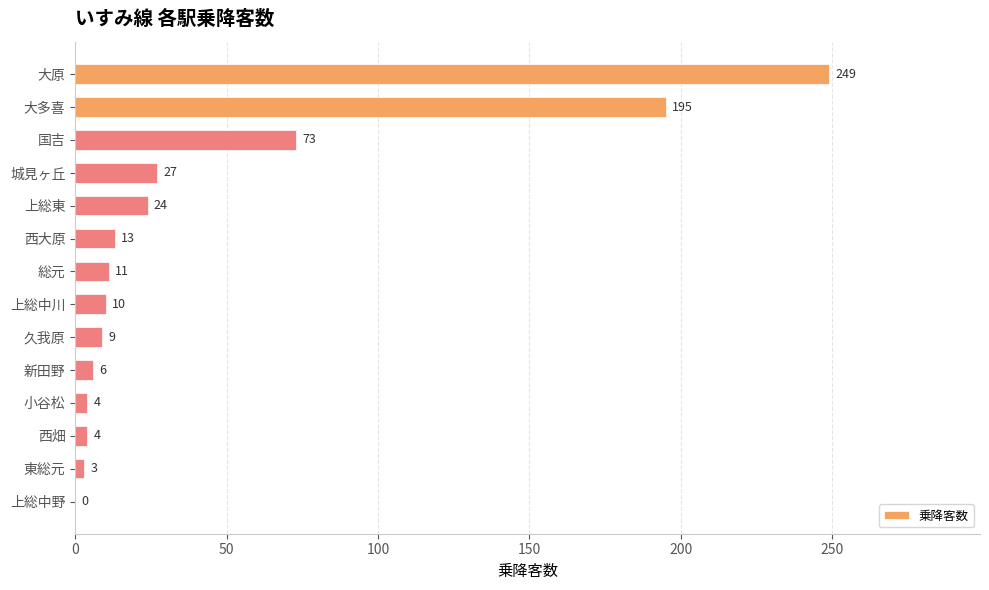

What is the greatest value displayed?

249